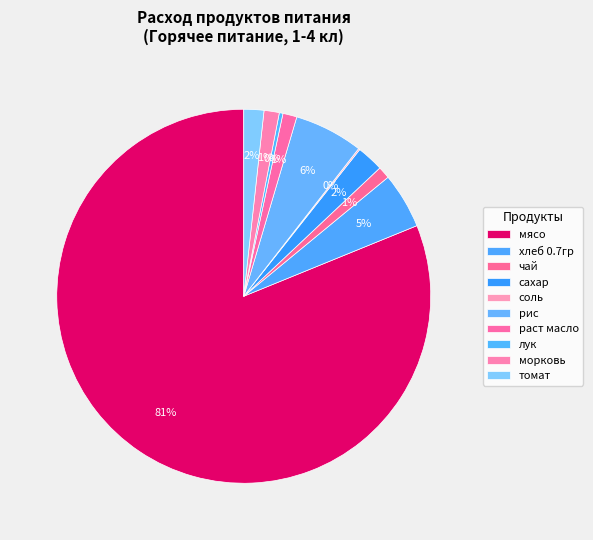

Count the number of slices in the pie.

10